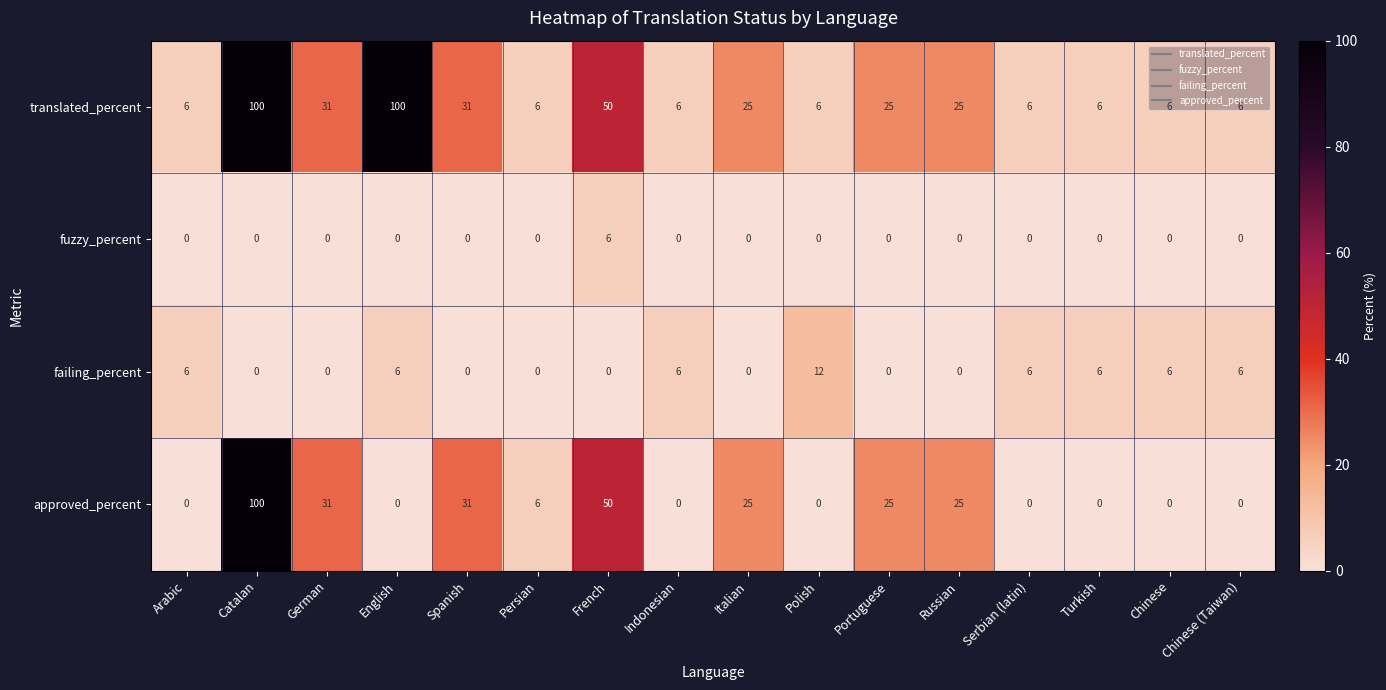

Where is translated_percent nearest to the value 53?

French